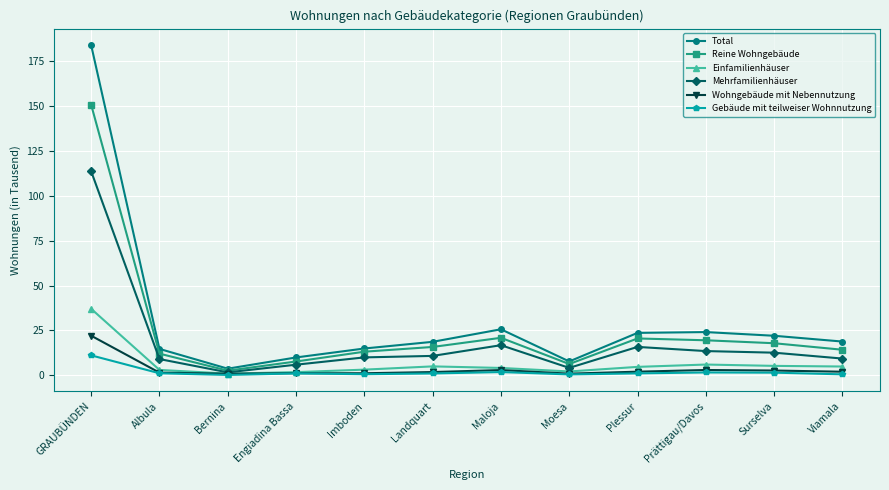

What is the difference between the maximum and minimum values in the Total series?

180.2